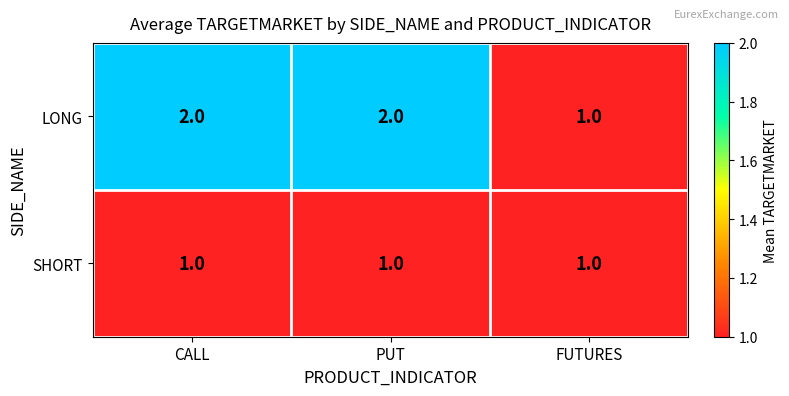

How many data points does each series have?

3